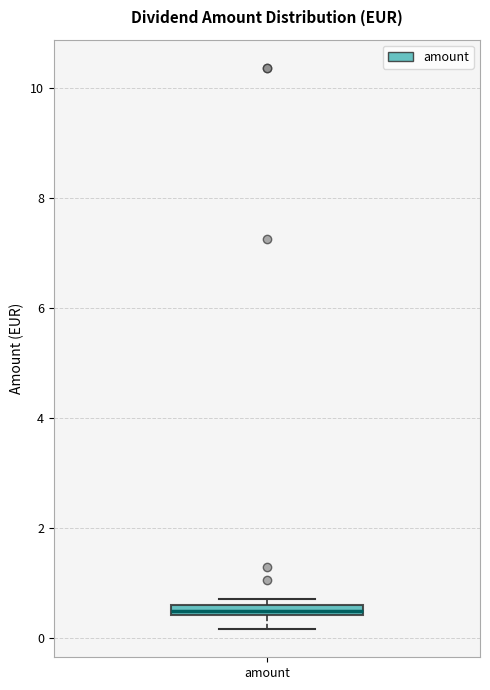

Where is the lower edge of the box for amount on the y-axis? The values are not printed on the chart, so give them approximately, as read against the axis.

0.4